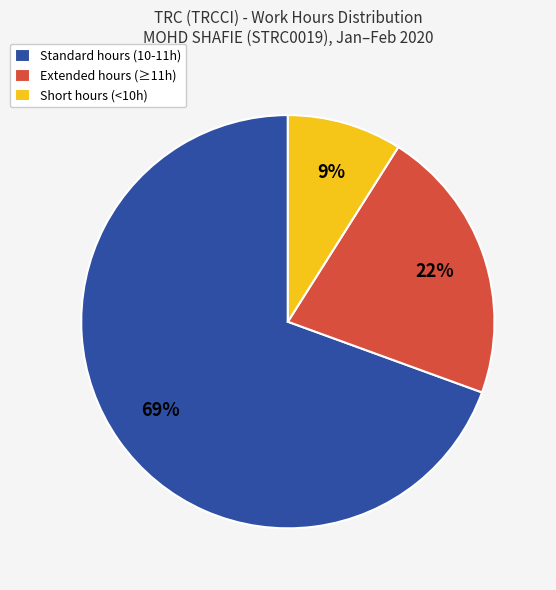

Between Standard hours (10-11h) and Short hours (<10h), which is larger?

Standard hours (10-11h)